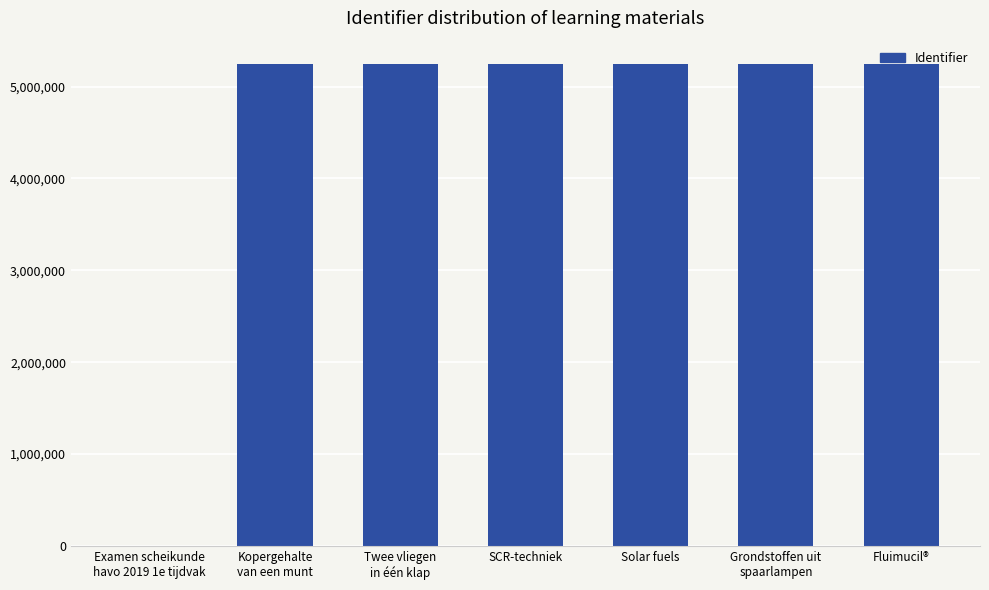

How many distinct data groups are displayed?

1